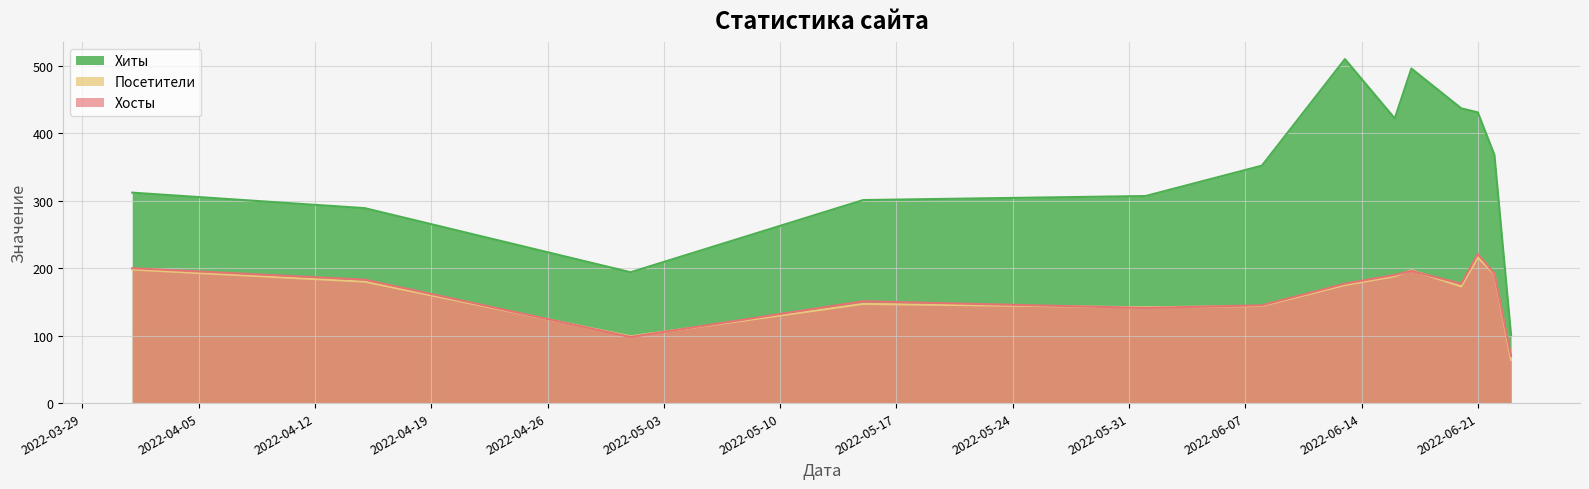

How many data points does each series have?

13